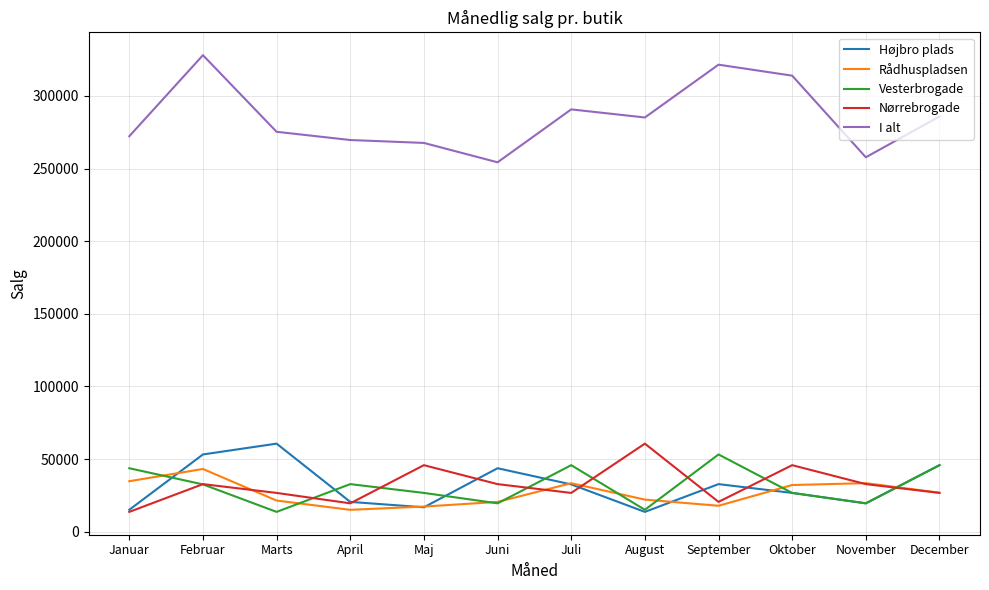

The value of Højbro plads at Marts is 60657. True or false?

True